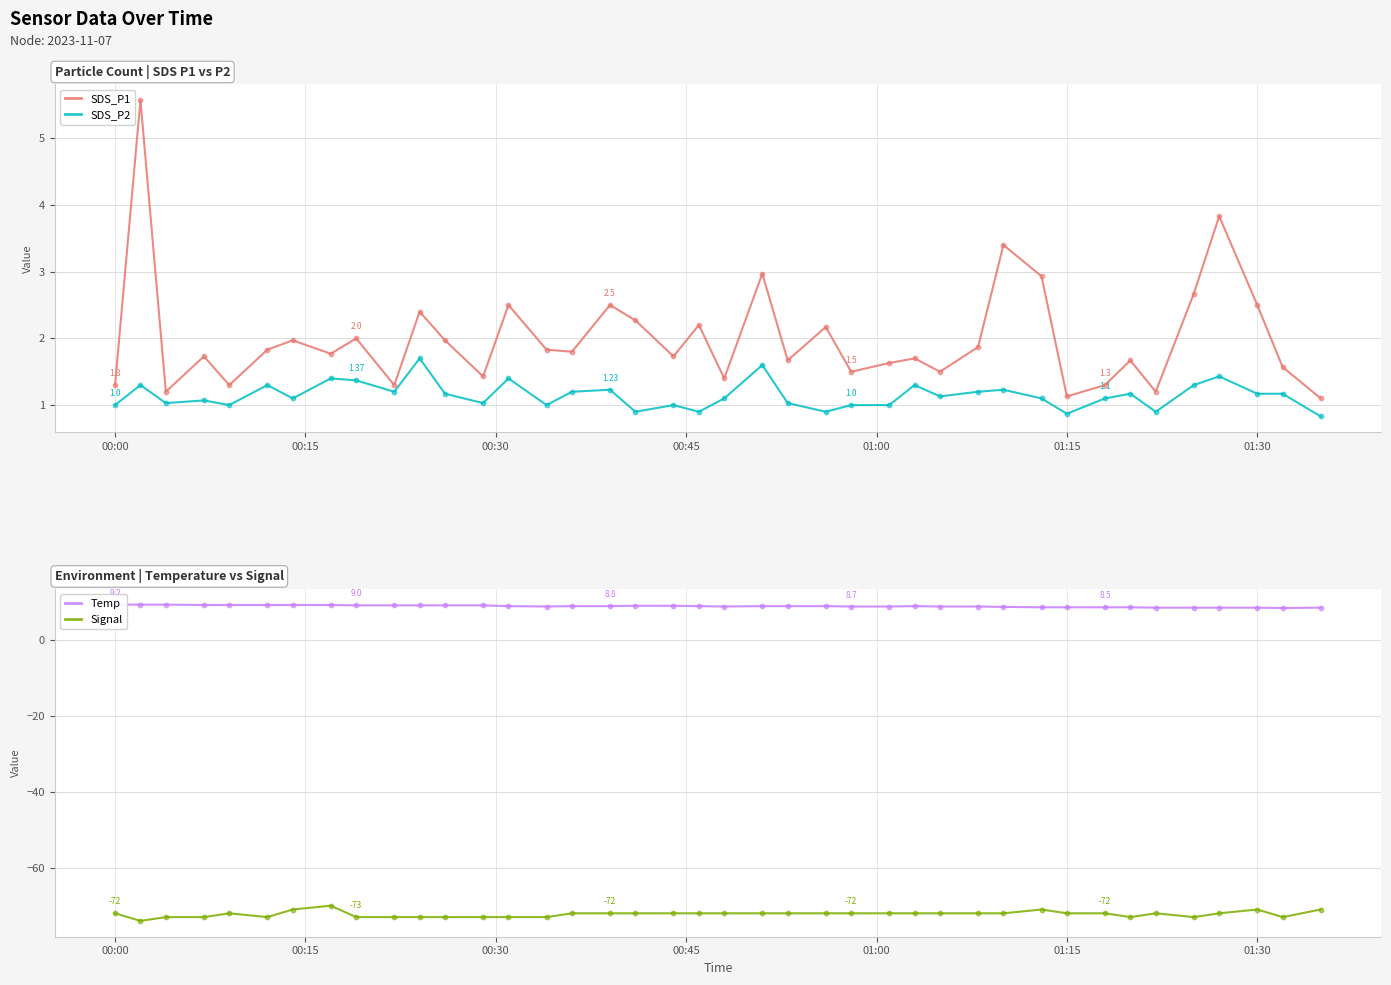

What is the lowest value of the Signal series?

-74